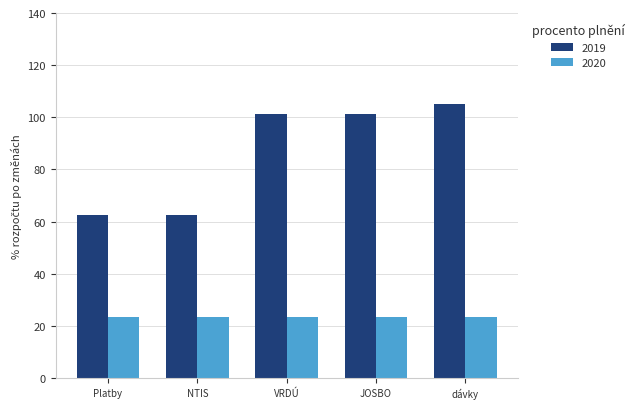

The 2020 series shows 13.0 at JOSBO. True or false?

False